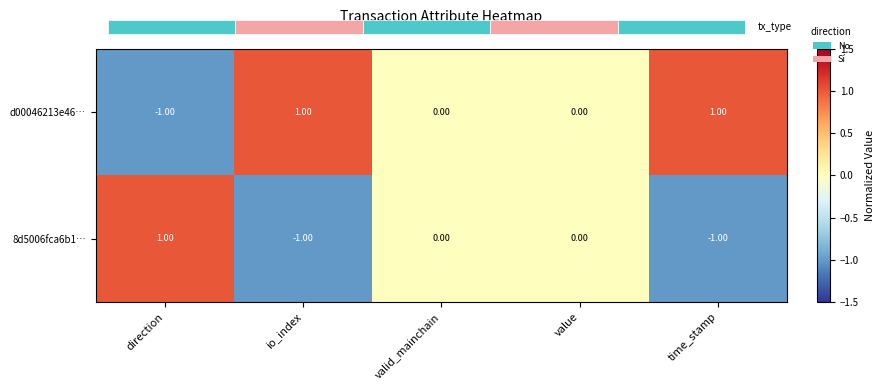

What is the sum of all d00046213e46… values?

1